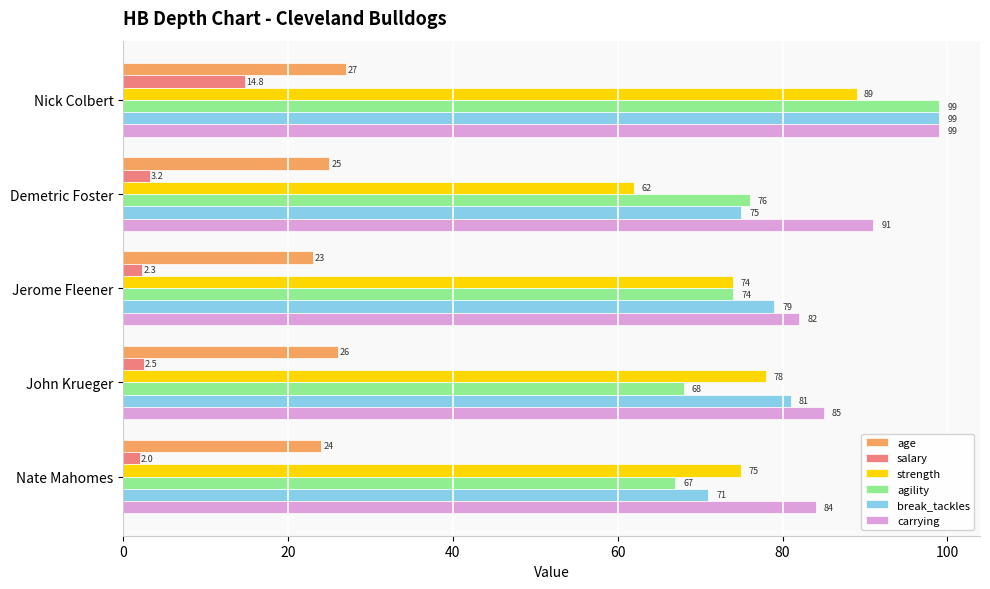

What is the average value of the strength series?

75.6